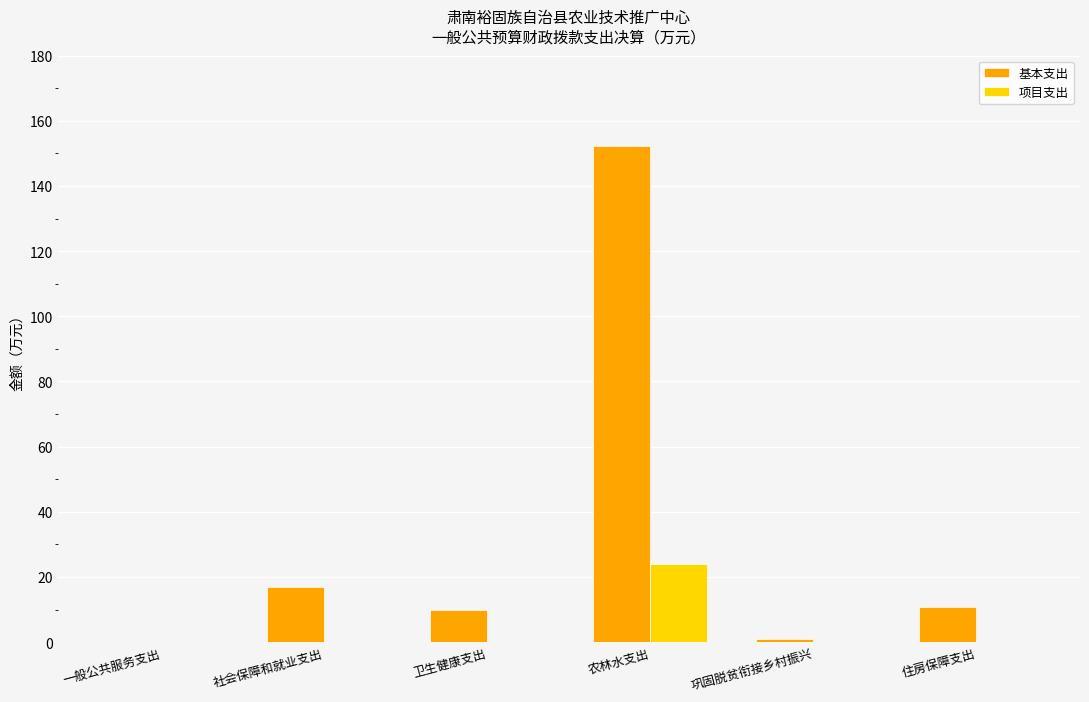

Is it true that 项目支出 equals 0.0 at 社会保障和就业支出?

True